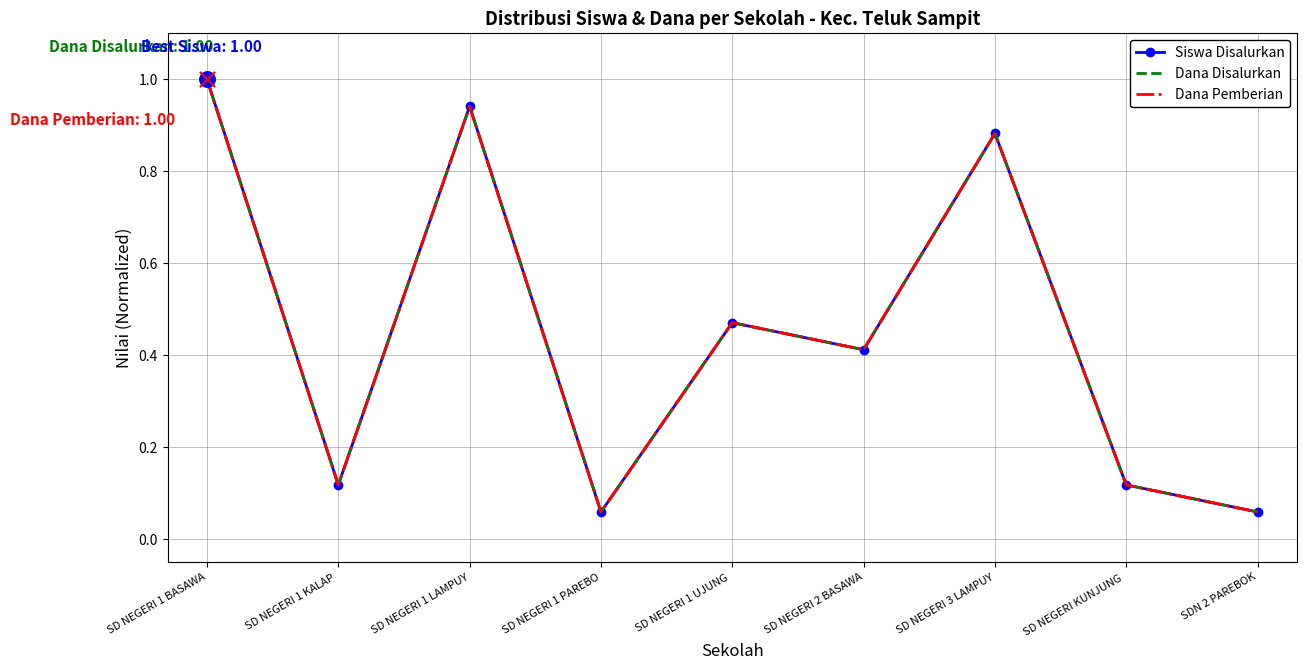

Which series has the largest total across all categories?

Siswa Disalurkan